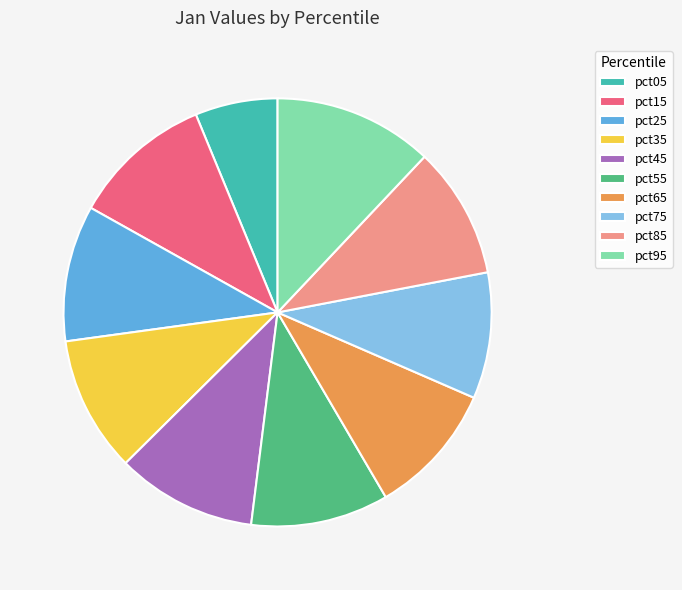

True or false: pct55 accounts for 10% of the total.

True